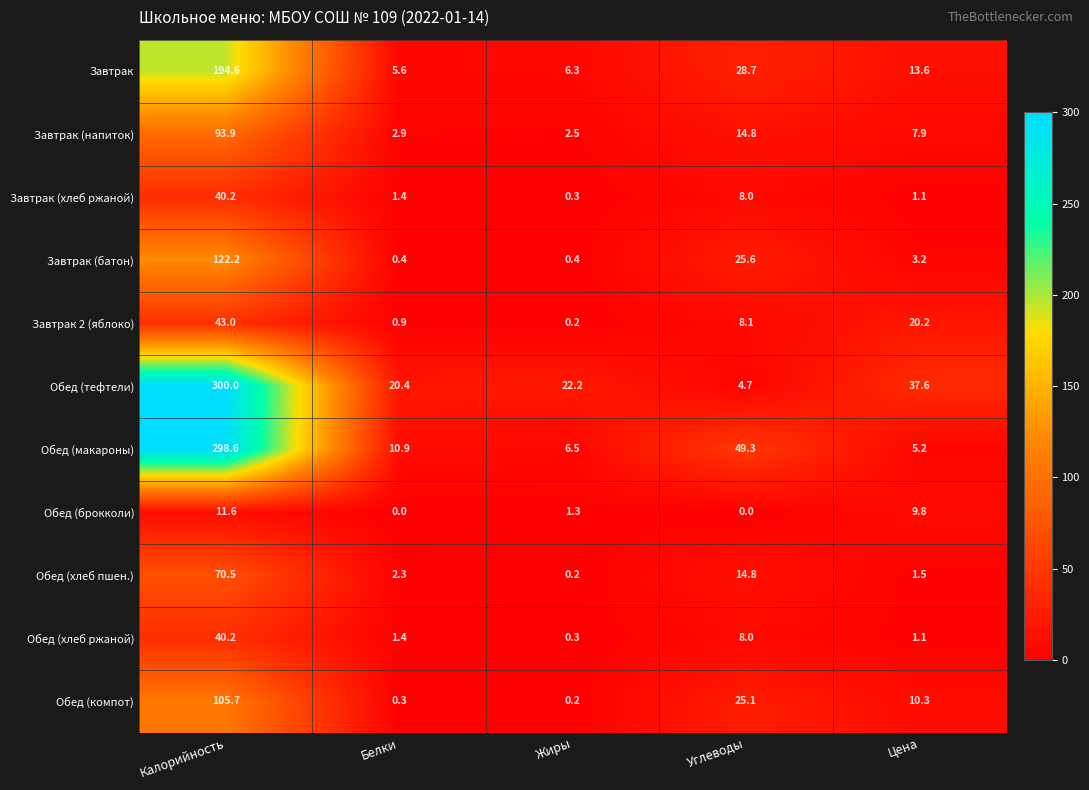

What is the difference between the Завтрак 2 (яблоко) values at Белки and Цена?

19.3